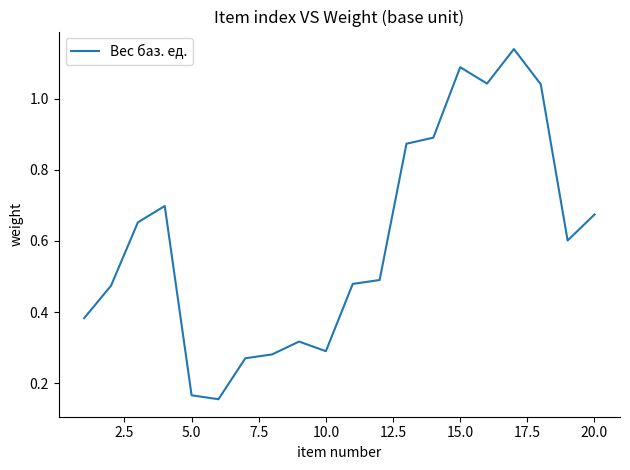

What is the value of the 5th point from the left?

0.2